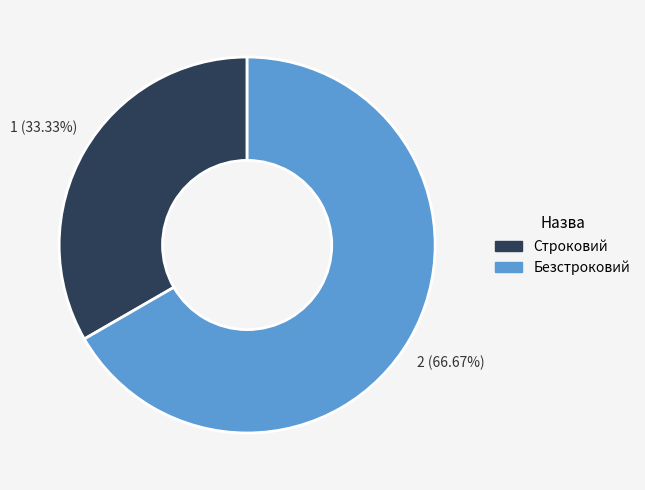

To the nearest percent, what portion does Безстроковий represent?

67%